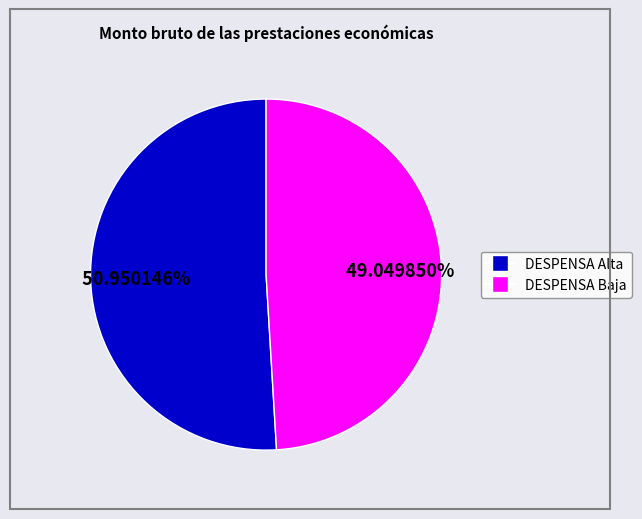

How many slices are in this pie chart?

2